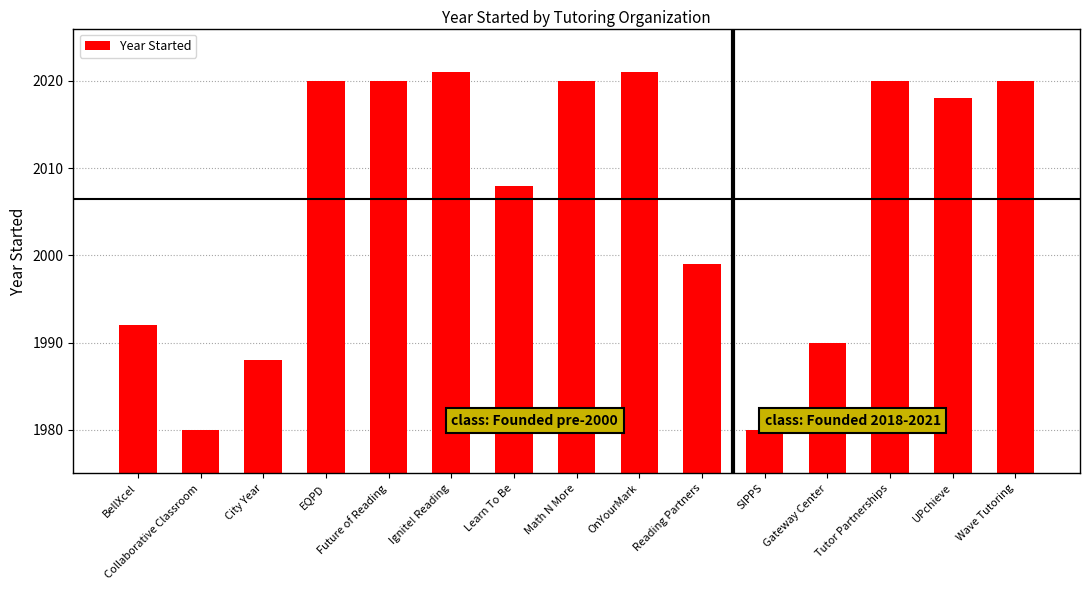

What is the change in value from Collaborative Classroom to Future of Reading?

+40